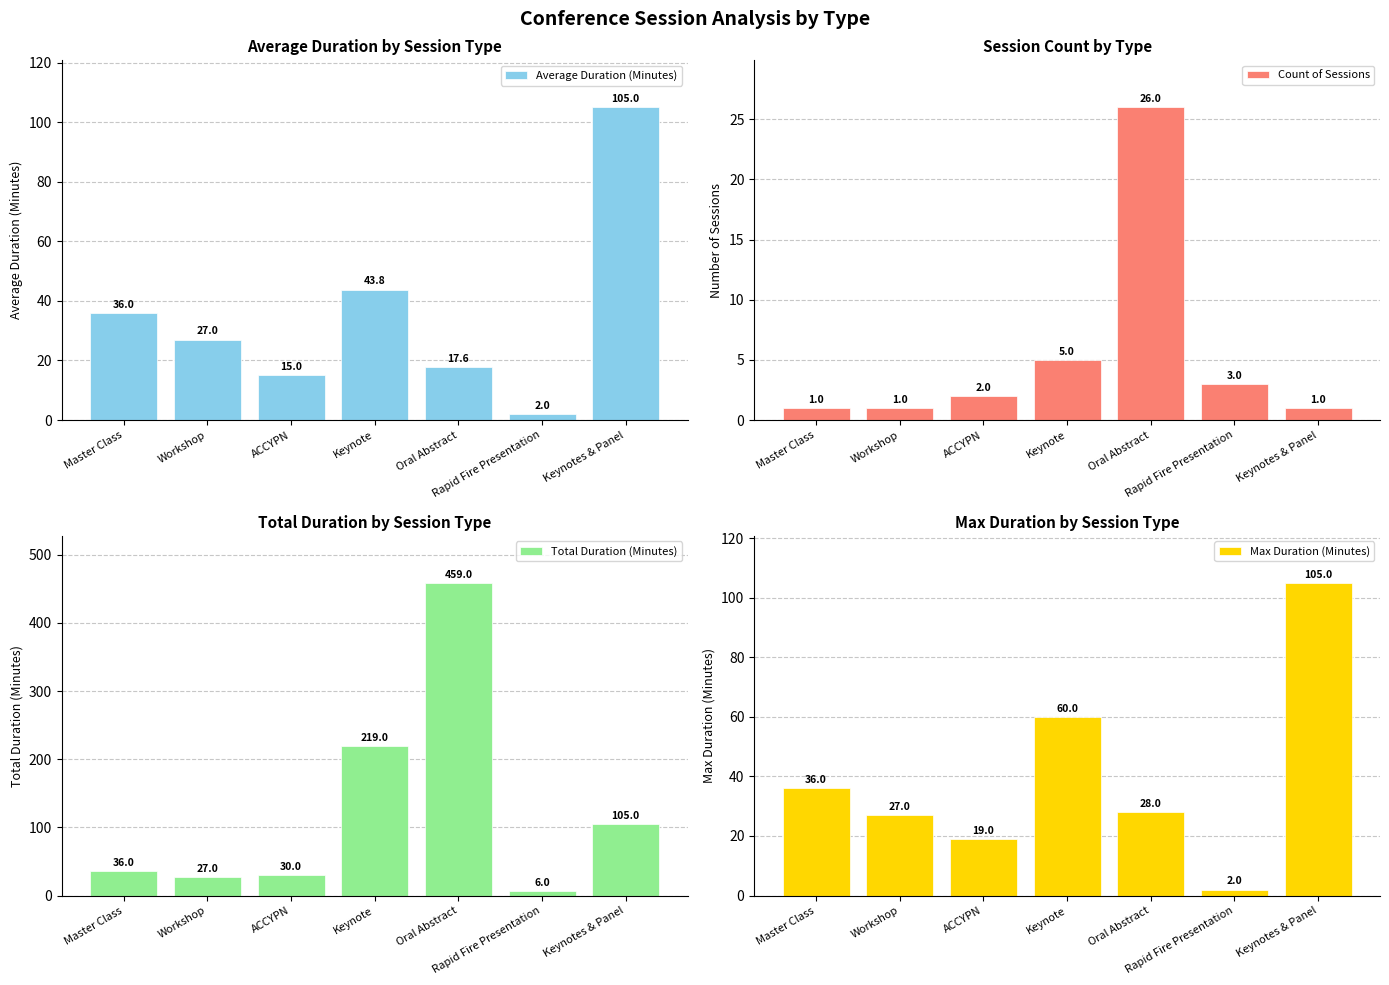

What is the highest value of the Count of Sessions series?

26